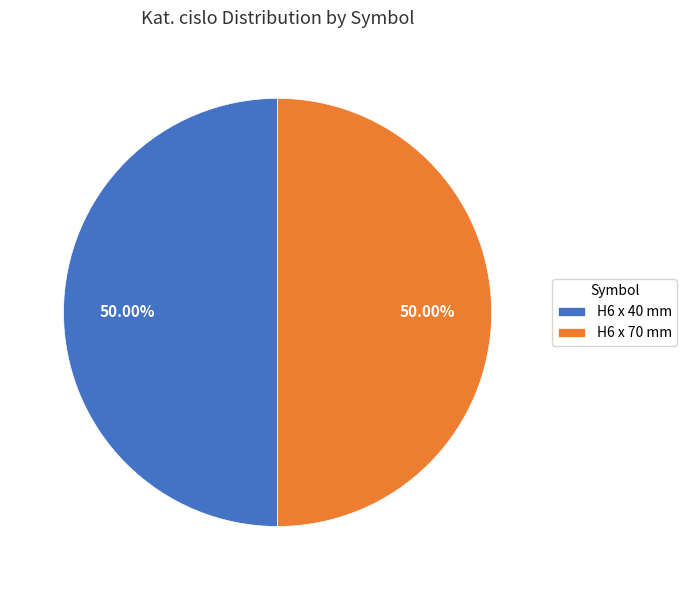

To the nearest percent, what percentage of the pie is H6 x 70 mm?

50%